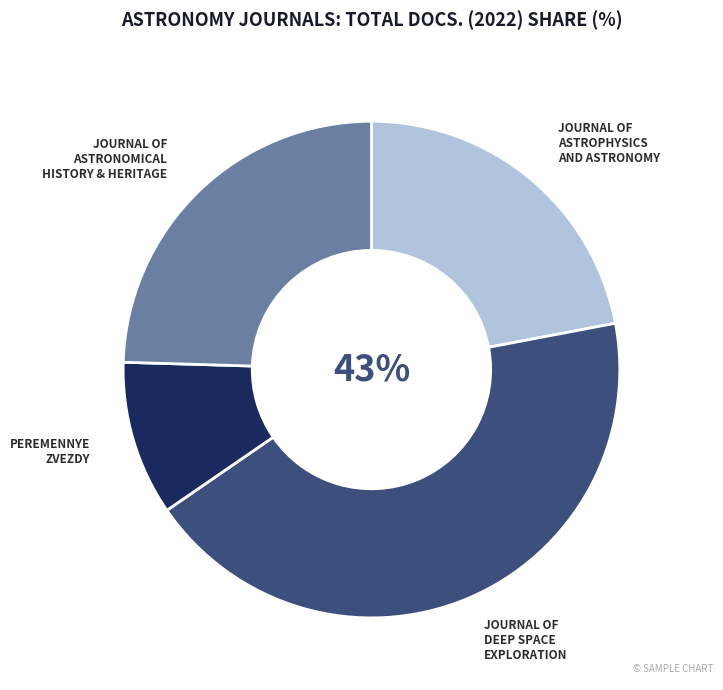

To the nearest percent, what is the average slice percentage?

25%